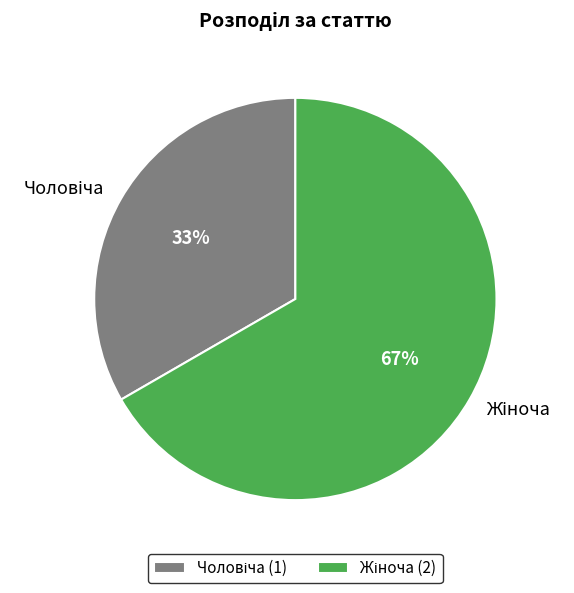

To the nearest percent, what is the average slice percentage?

50%